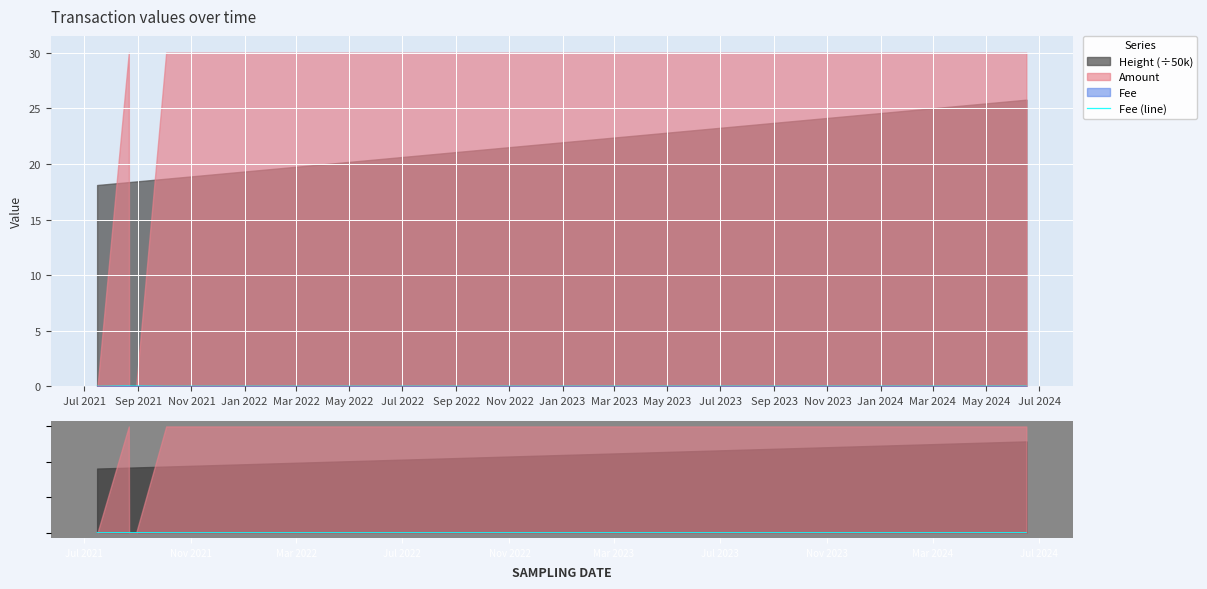

Is it true that the value at Mar 2023 is 0.0?

False